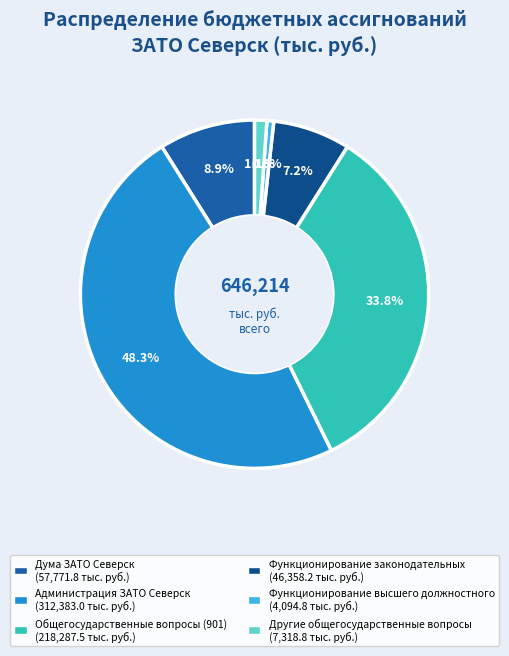

How many slices are in this pie chart?

6